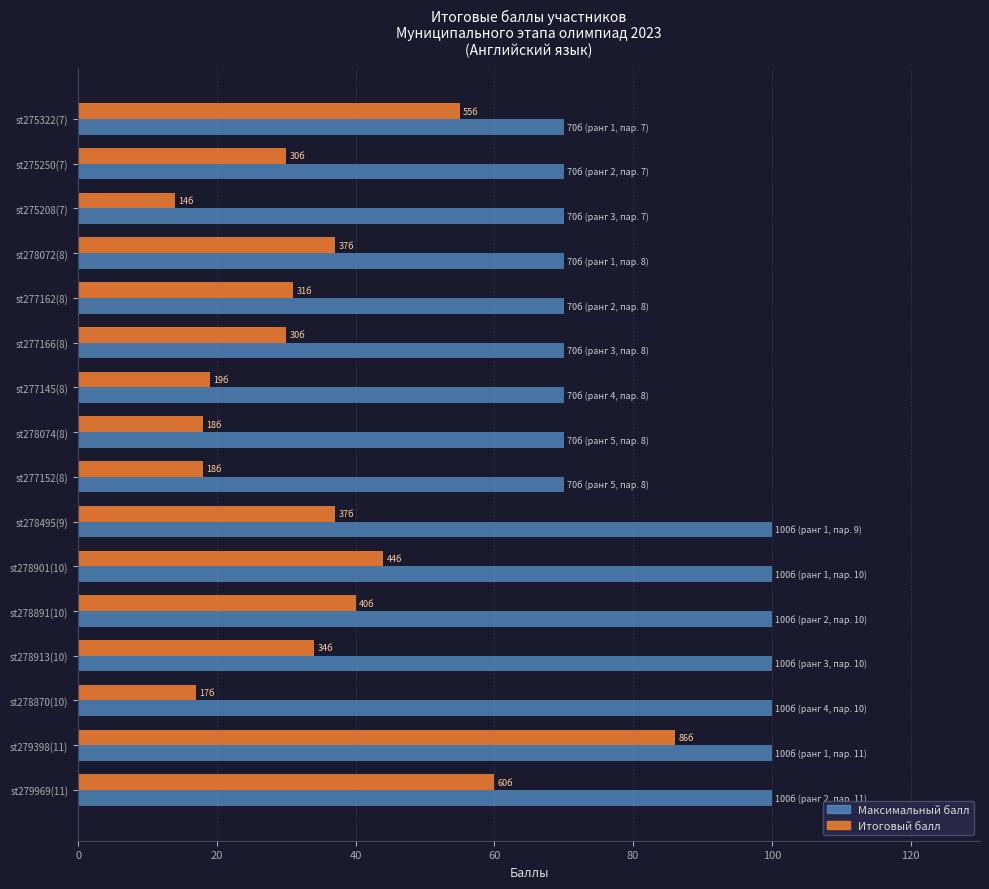

What is the average value of the Максимальный балл series?

83